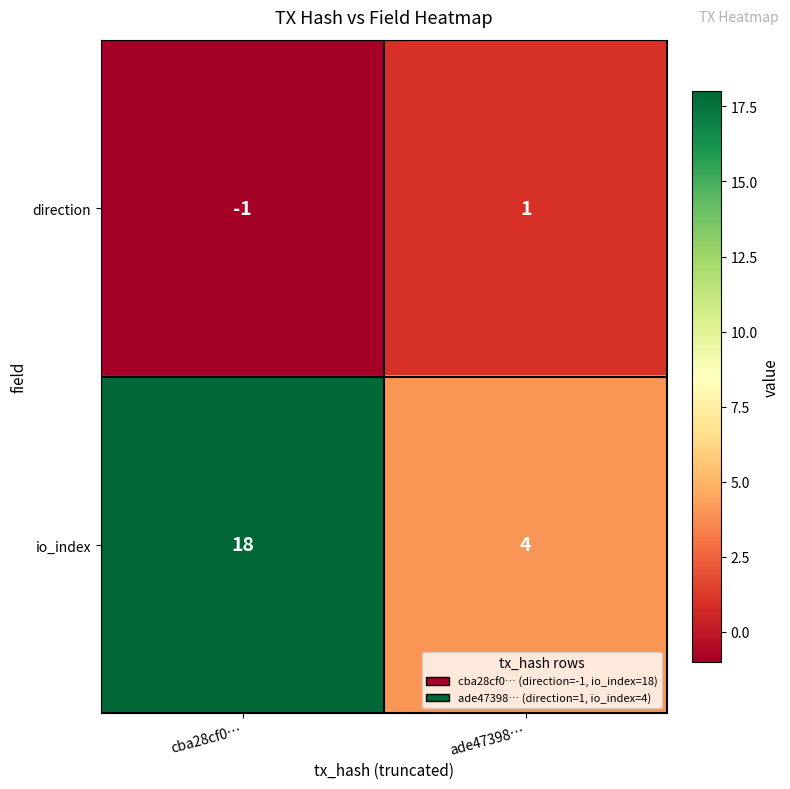

Rank the series by their average value, from lowest to highest.

direction, io_index